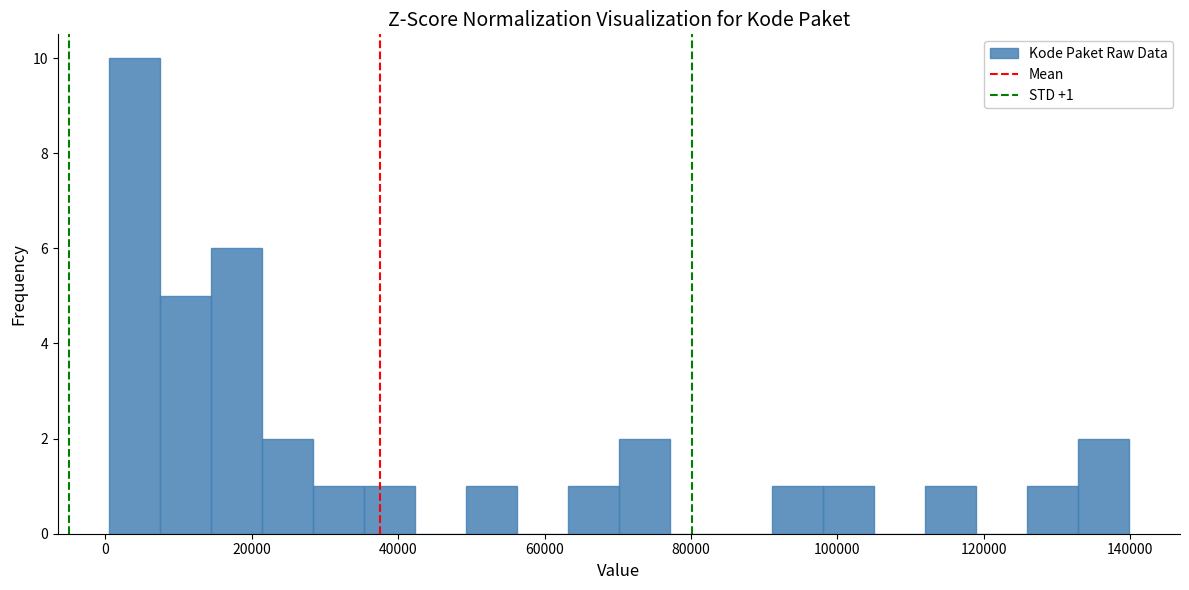

Around what value on the x-axis is the tallest bar? Give the approximate position of its centre, as read against the axis.

4000